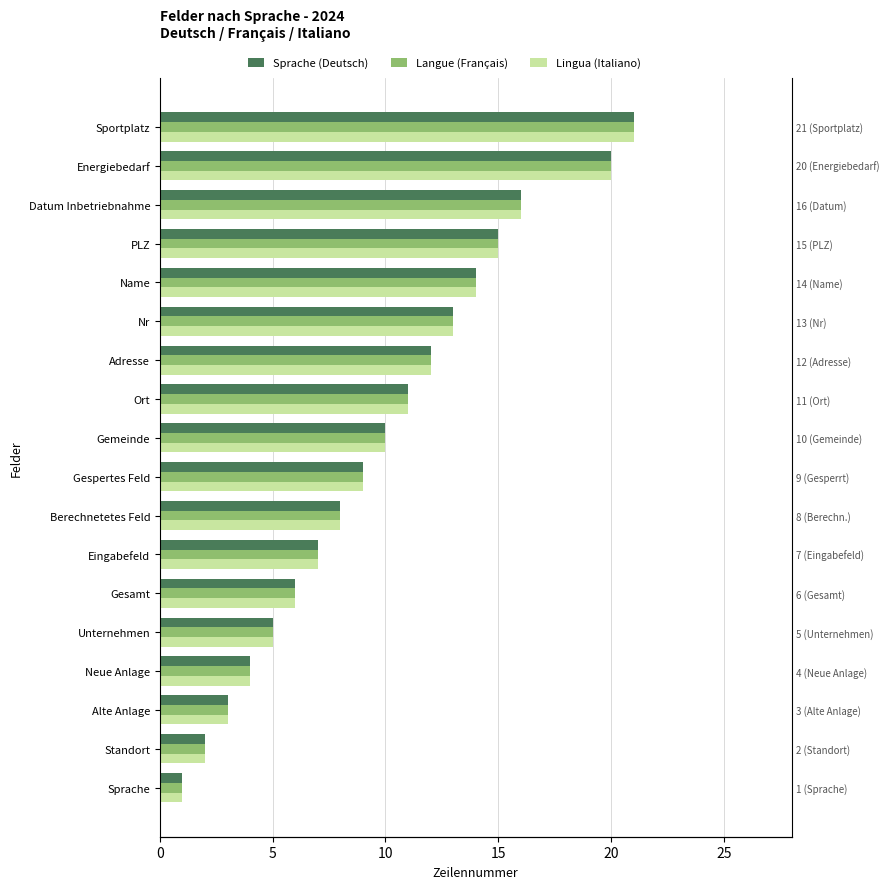

What is the average value of the Lingua (Italiano) series?

10